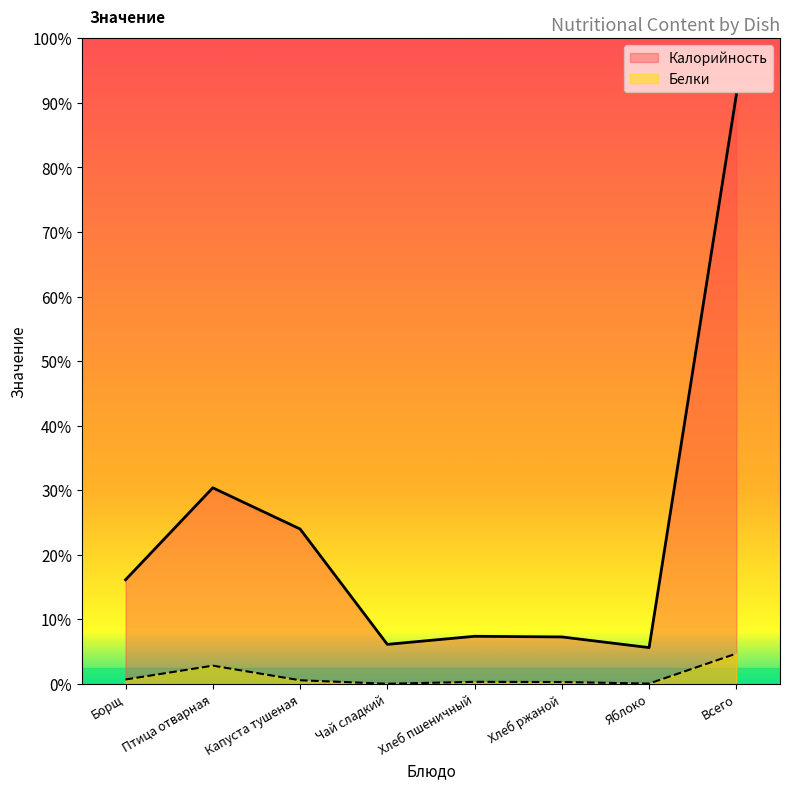

List the series in order of their overall mean, lowest first.

Белки, Калорийность